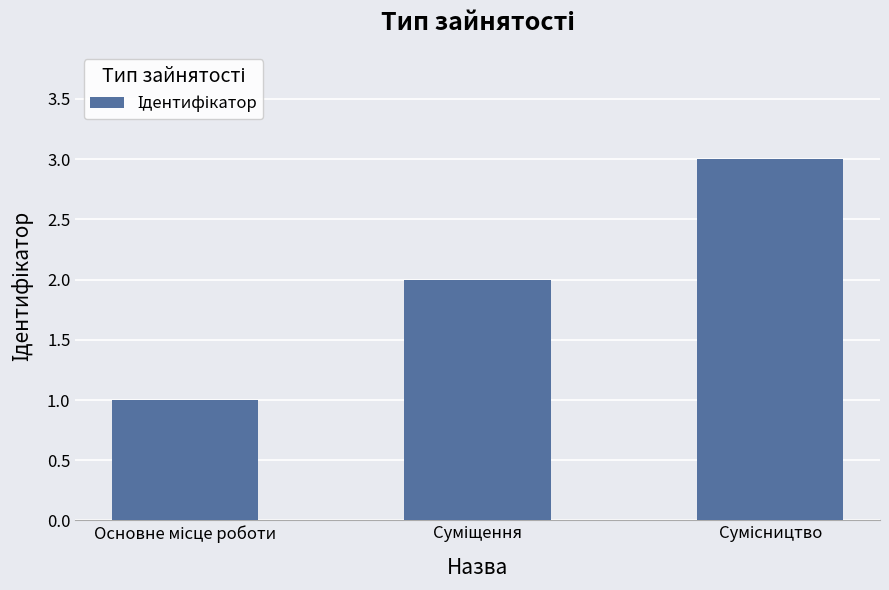

What is the maximum value shown in the chart?

3